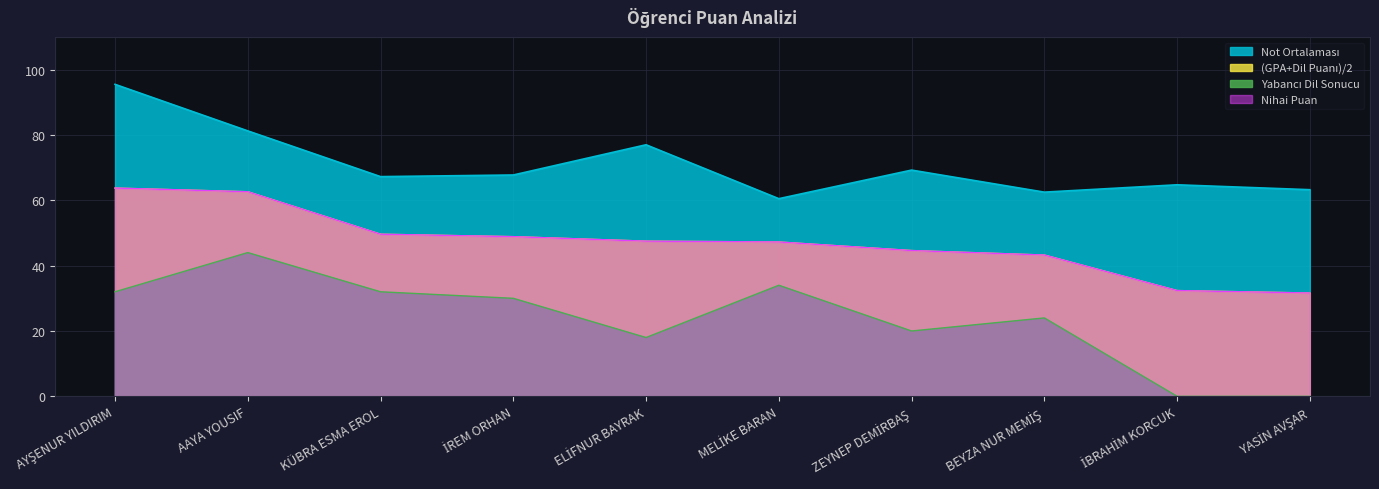

At how many categories does at least one series exceed 59?

10